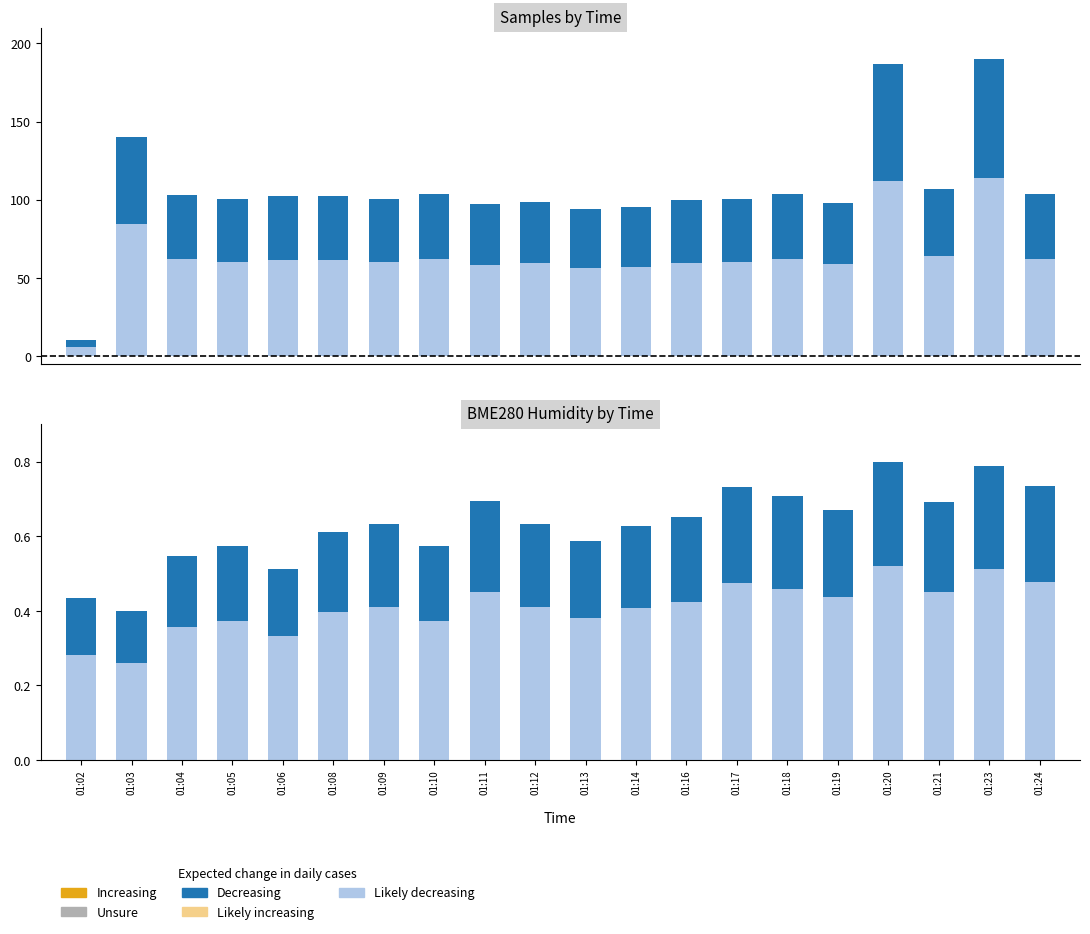

How many groups of bars are there?

20